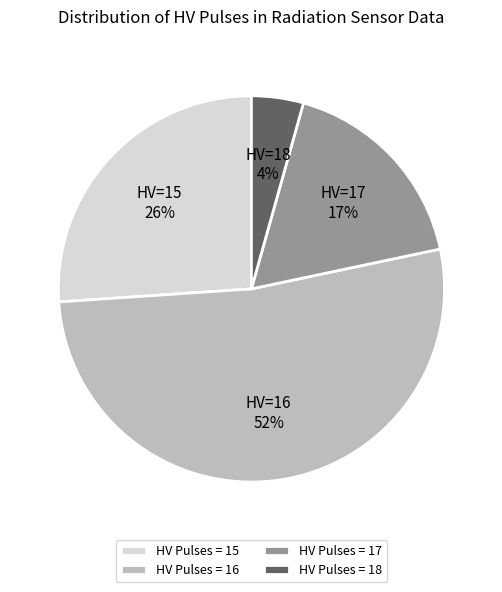

Is there any slice that represents more than half of the pie?

Yes